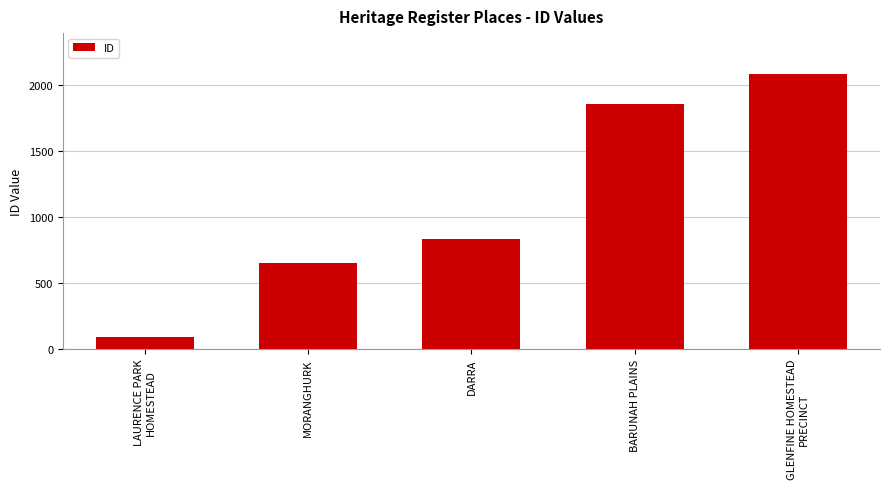

Approximately how many times larger is the value at MORANGHURK compared to BARUNAH PLAINS?

0.4